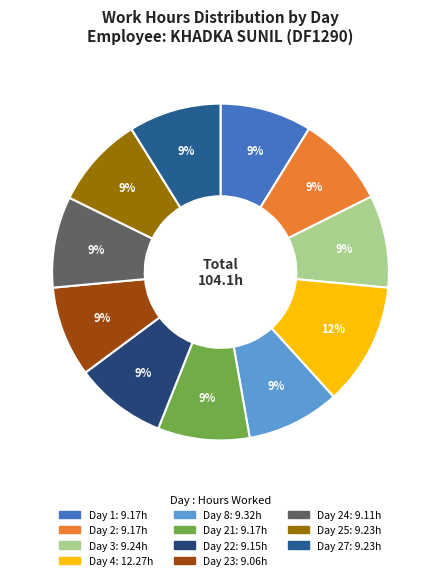

Count the number of slices in the pie.

11